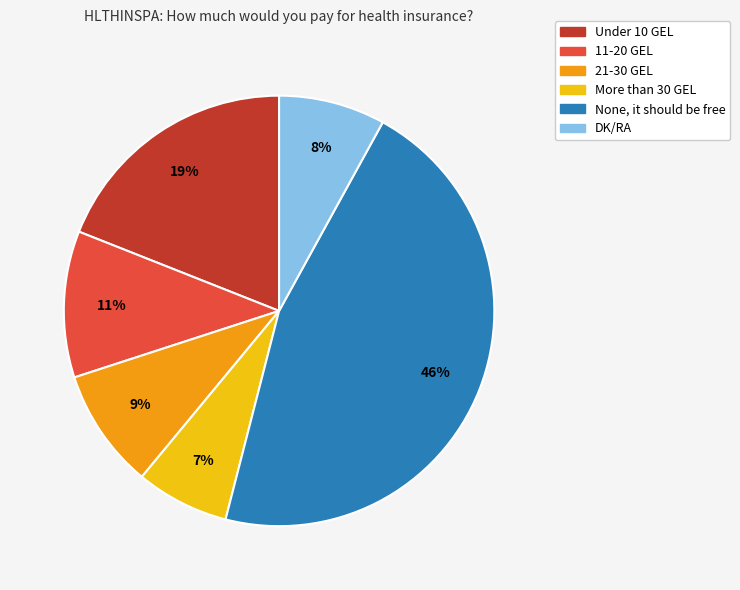

How many segments does this pie chart have?

6